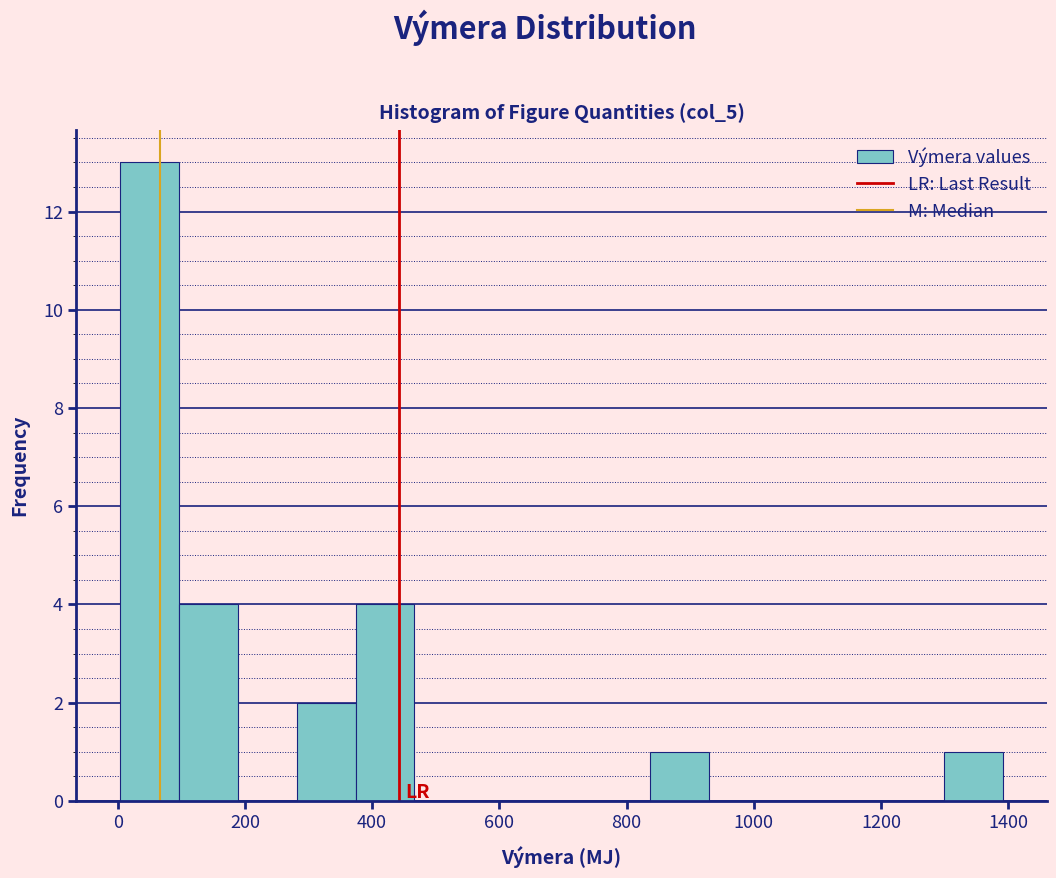

Reading left to right, list every bar in this chart as the range it spans on the x-axis followed by its height. Neither the bar edges nor the heights are printed on the chart, so give them approximately, as read against the axes.

0 to 100: 13
100 to 180: 4
180 to 280: 0
280 to 380: 2
380 to 460: 4
460 to 560: 0
560 to 660: 0
660 to 740: 0
740 to 840: 0
840 to 920: 1
920 to 1020: 0
1020 to 1120: 0
1120 to 1200: 0
1200 to 1300: 0
1300 to 1400: 1